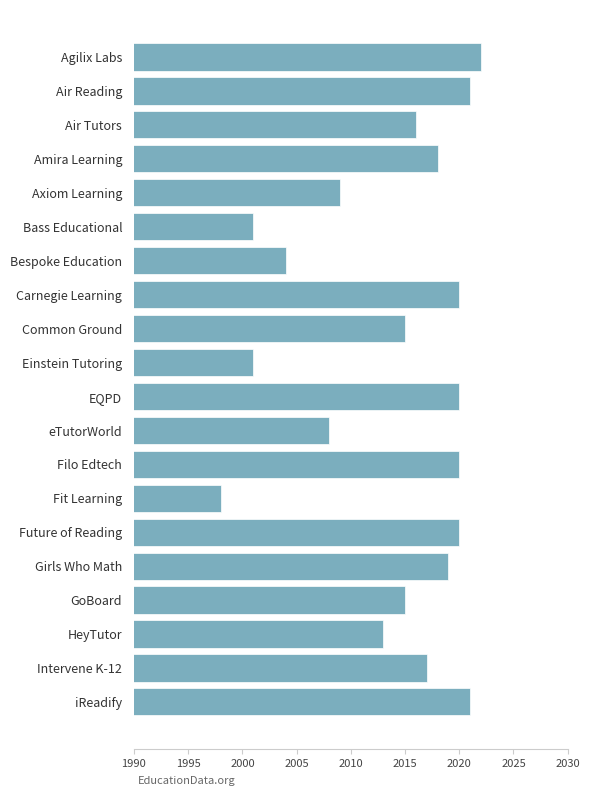

What is the approximate value at Future of Reading, to the nearest 10?

2020